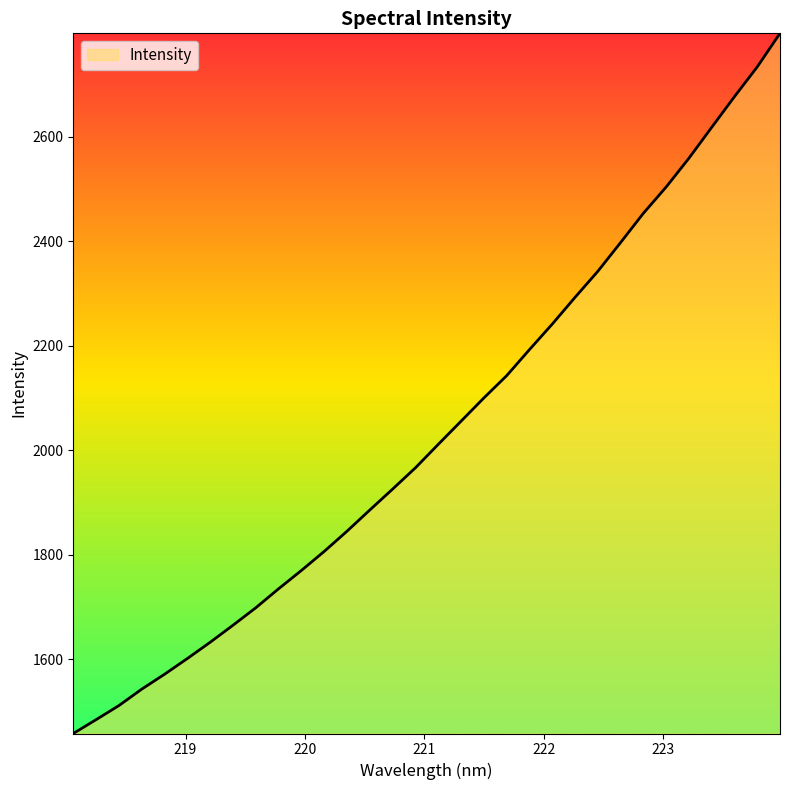

What is the smallest value displayed?

1458.2